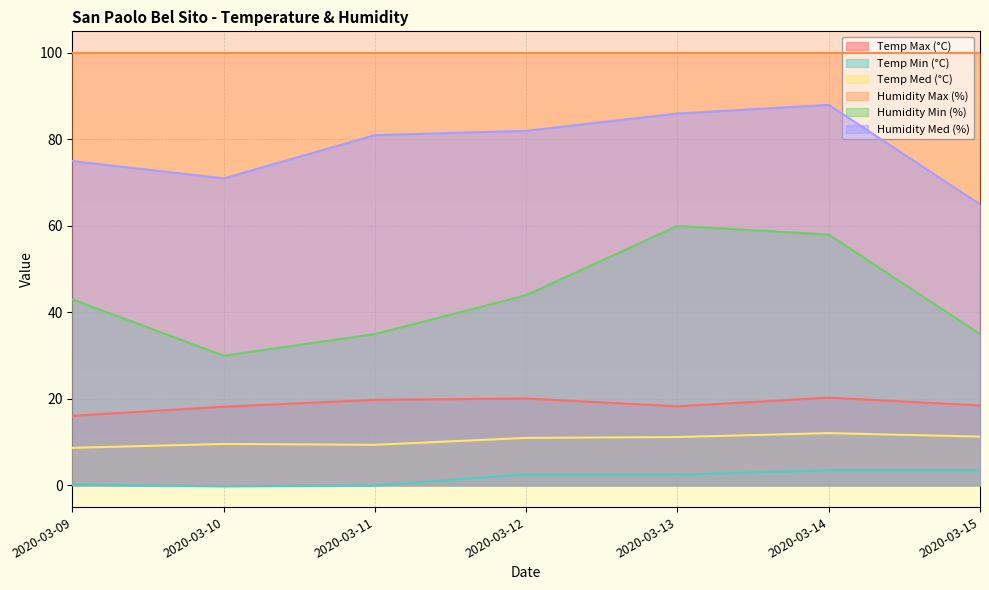

At which category is the sum across all series the highest?

2020-03-14